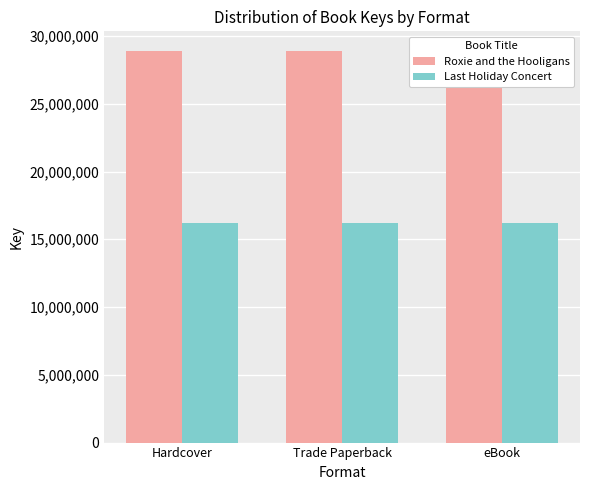

What is the label of the 1st bar from the right?

eBook